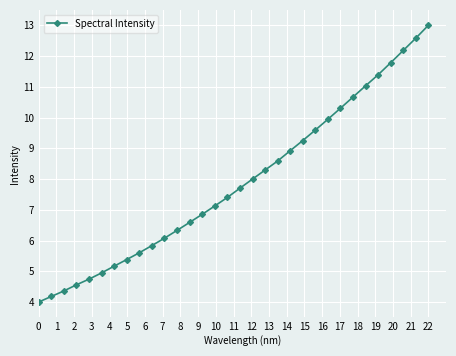

True or false: there are more than 2 points higher than both neighbors.

False